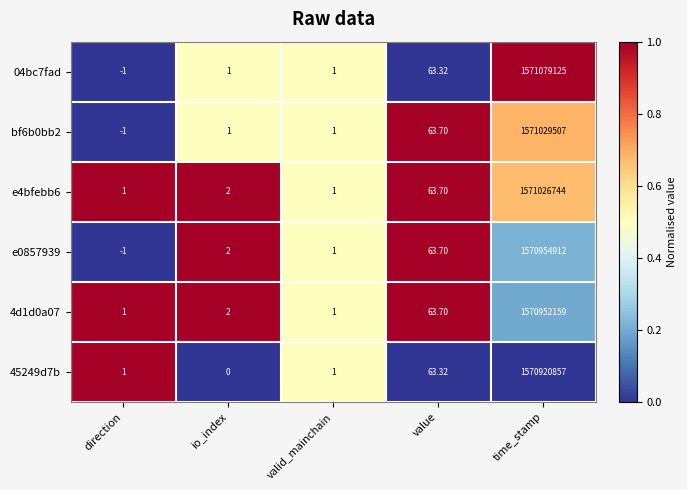

At which category does the chart reach its minimum across all series?

direction